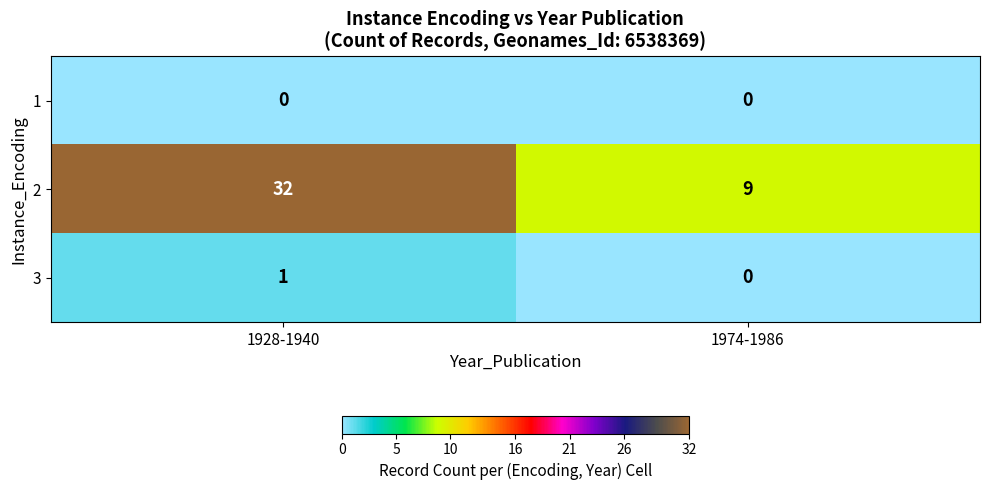

At which category is the sum across all series the highest?

1928-1940